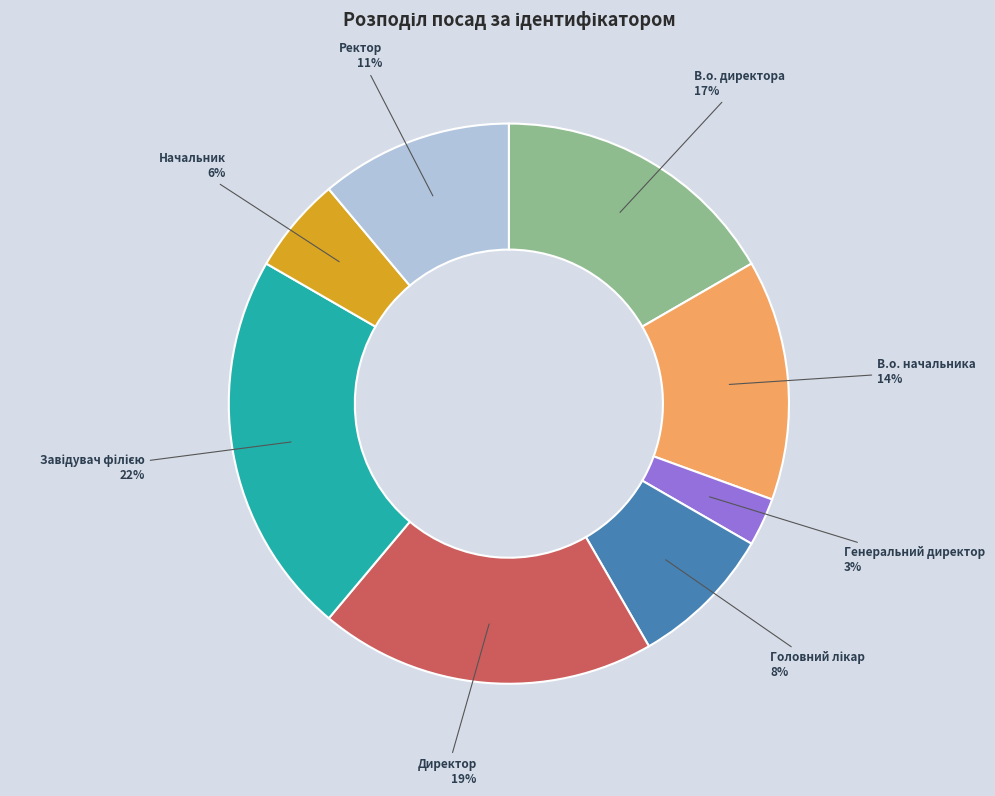

To the nearest percent, what is the combined percentage of Директор and Генеральний директор?

22%